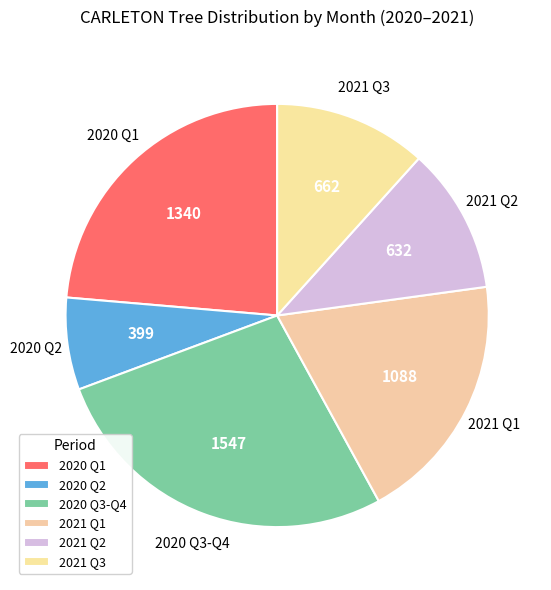

How many segments does this pie chart have?

6